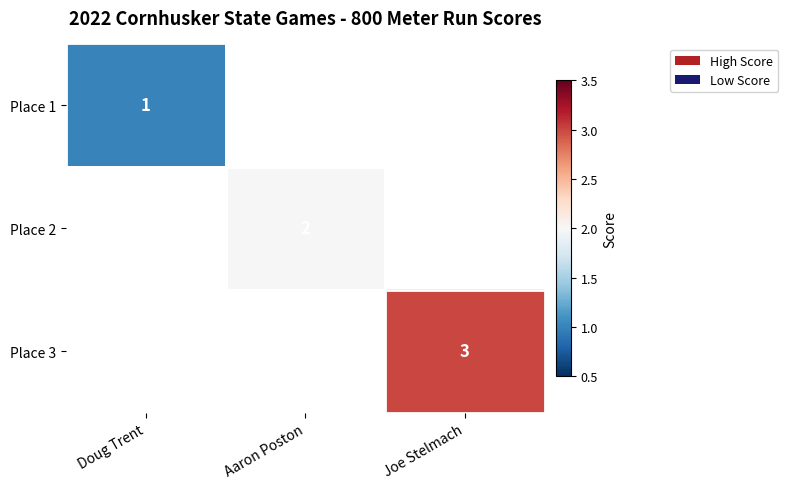

True or false: Place 3 has a value of 5 at Joe Stelmach.

False